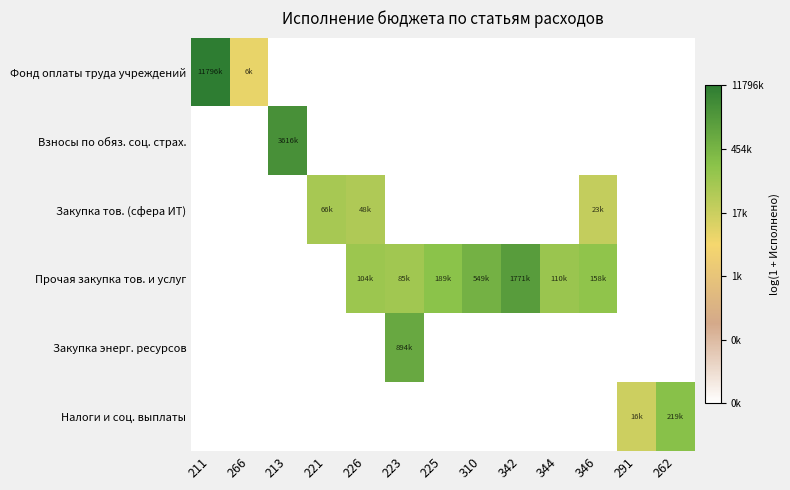

Which series has the largest range (max minus min)?

Фонд оплаты труда учреждений